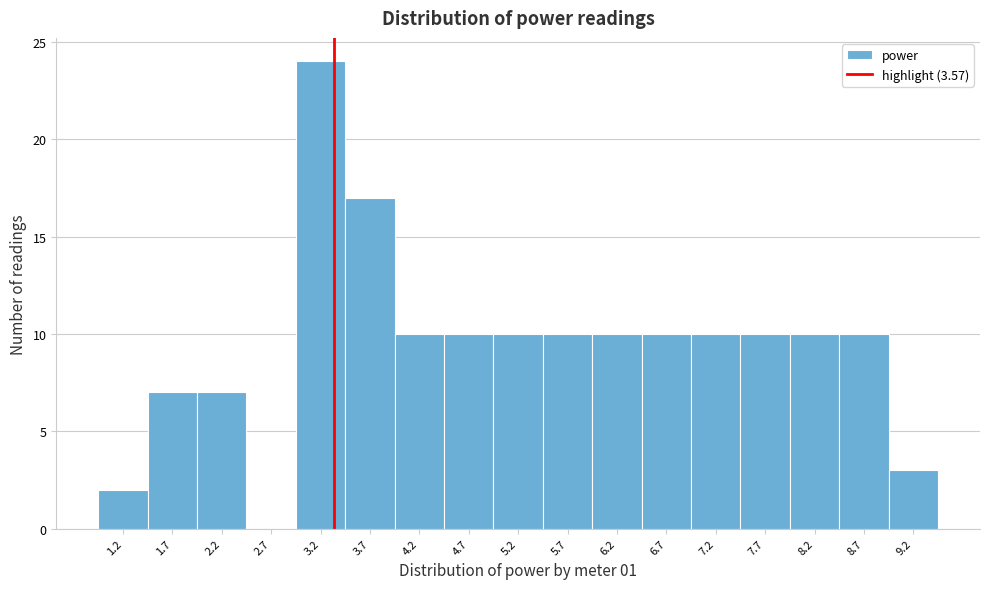

Reading left to right, list all the values displayed in this chart.

1.2=2	1.7=7	2.2=7	2.7=0	3.2=24	3.7=17	4.2=10	4.7=10	5.2=10	5.7=10	6.2=10	6.7=10	7.2=10	7.7=10	8.2=10	8.7=10	9.2=3